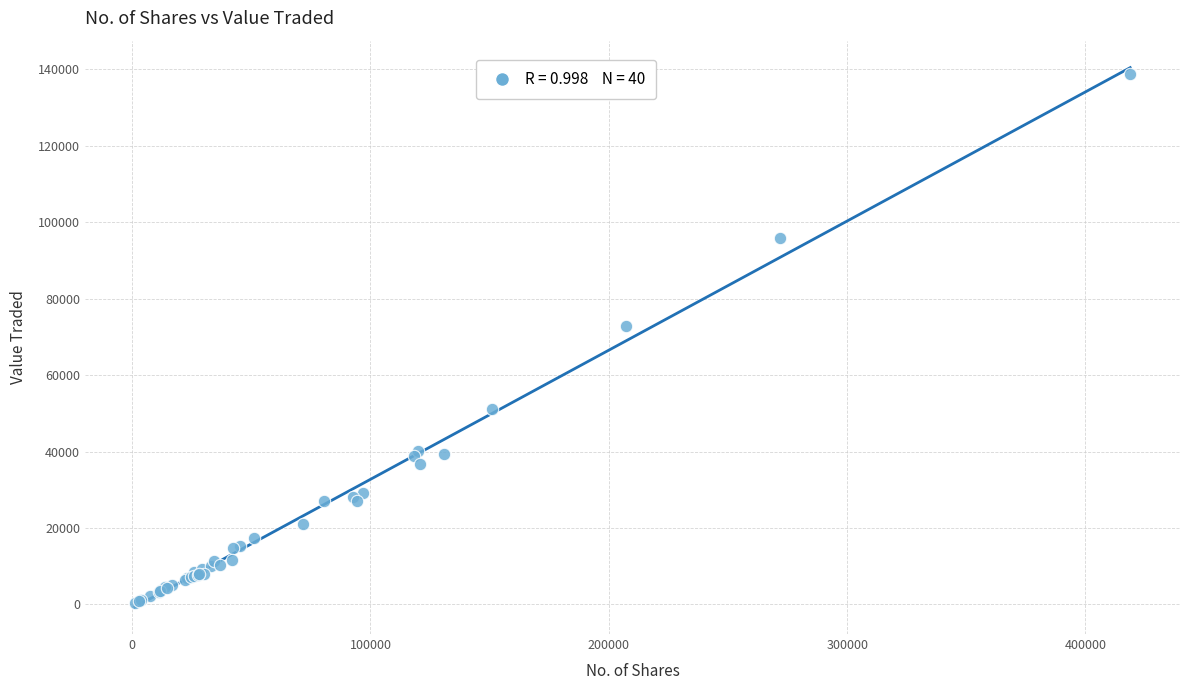

What Y value in the scatter plot is closest to 69574?

72750